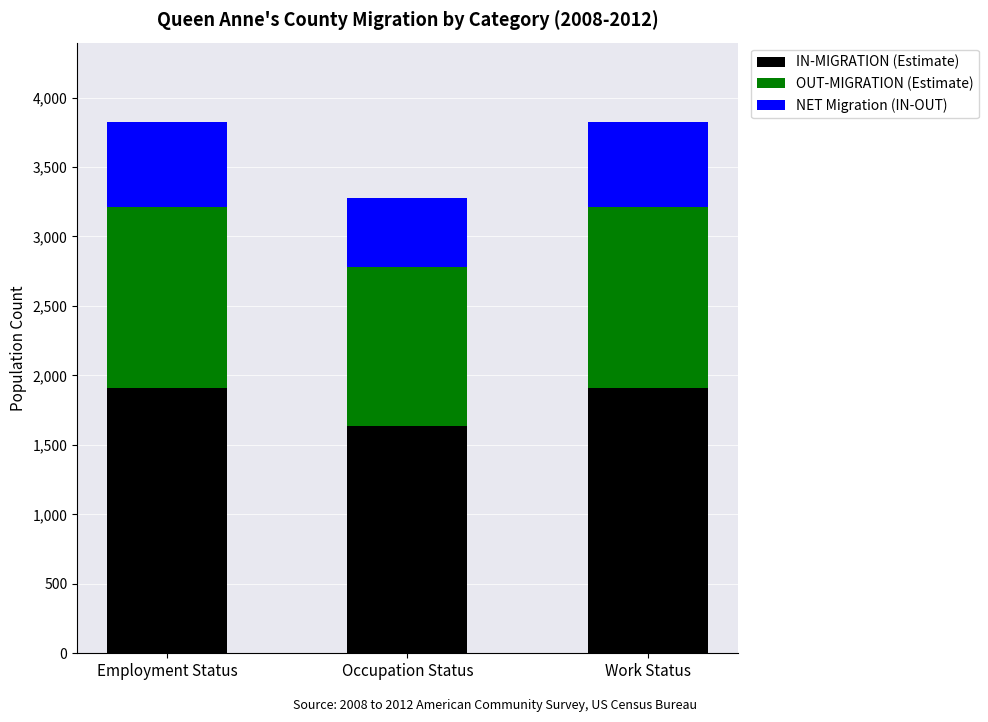

What value does the IN-MIGRATION (Estimate) series have at Employment Status?

1911